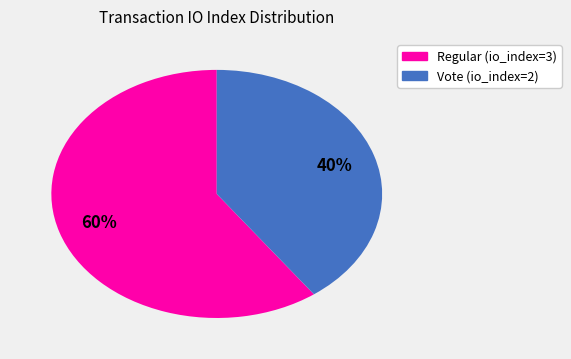

Which slice represents more than half of the pie?

Regular (io_index=3)